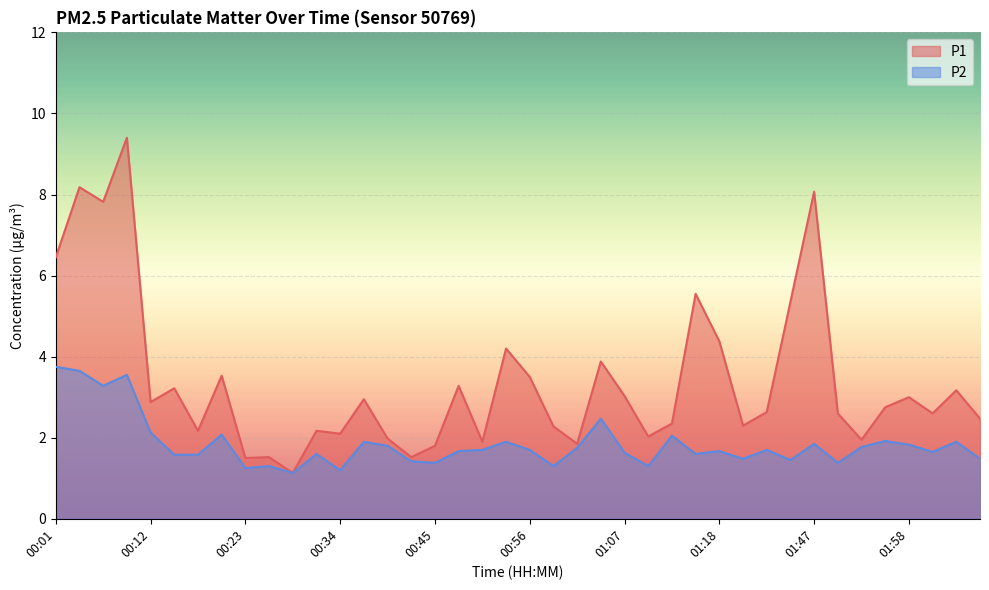

What is the total value across all series at 00:53?

6.1